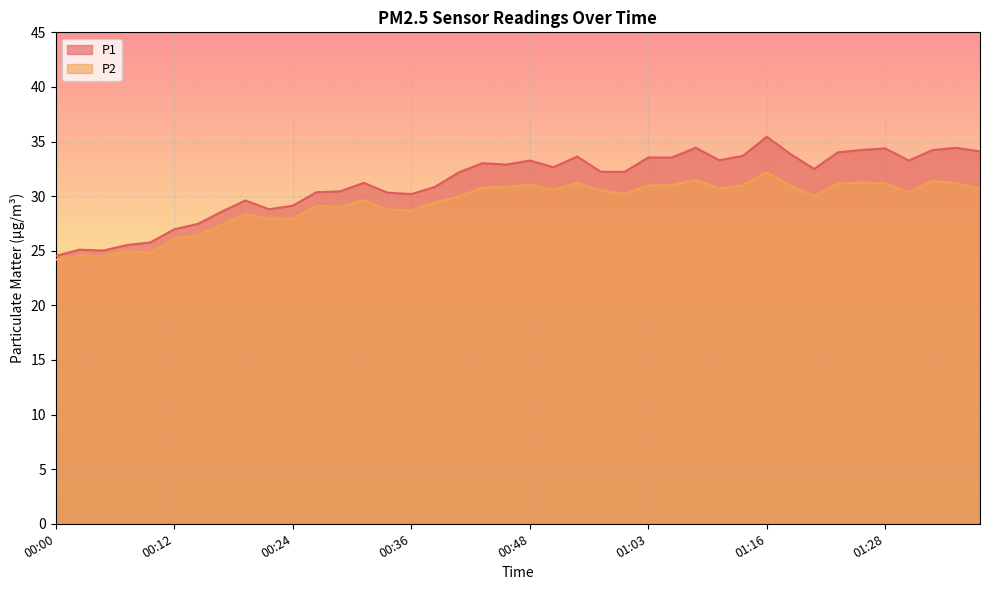

What is the sum of the P2 values at 01:33 and 00:34?

60.2